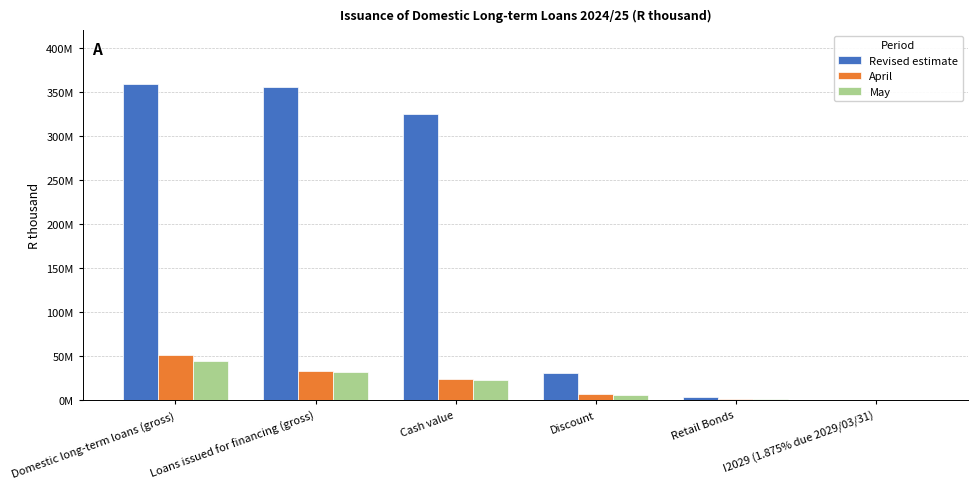

What are all the series names shown in the legend?

Revised estimate, April, May